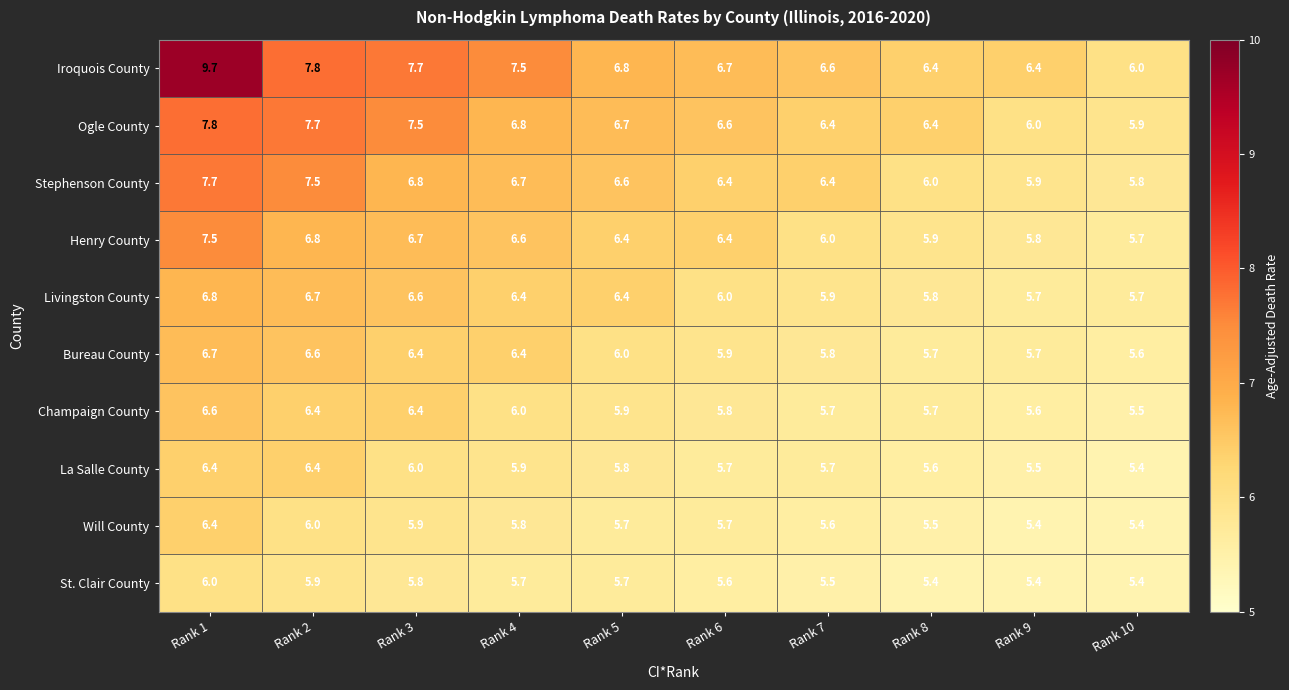

The value of Iroquois County at Rank 9 is 2.5. True or false?

False